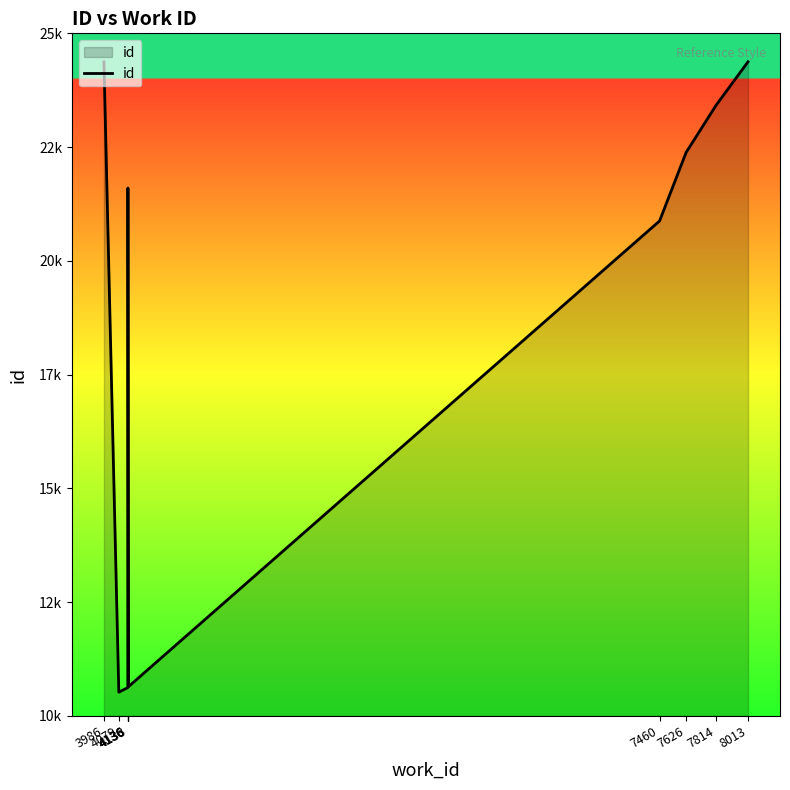

The value at 7460 is 5188. True or false?

False